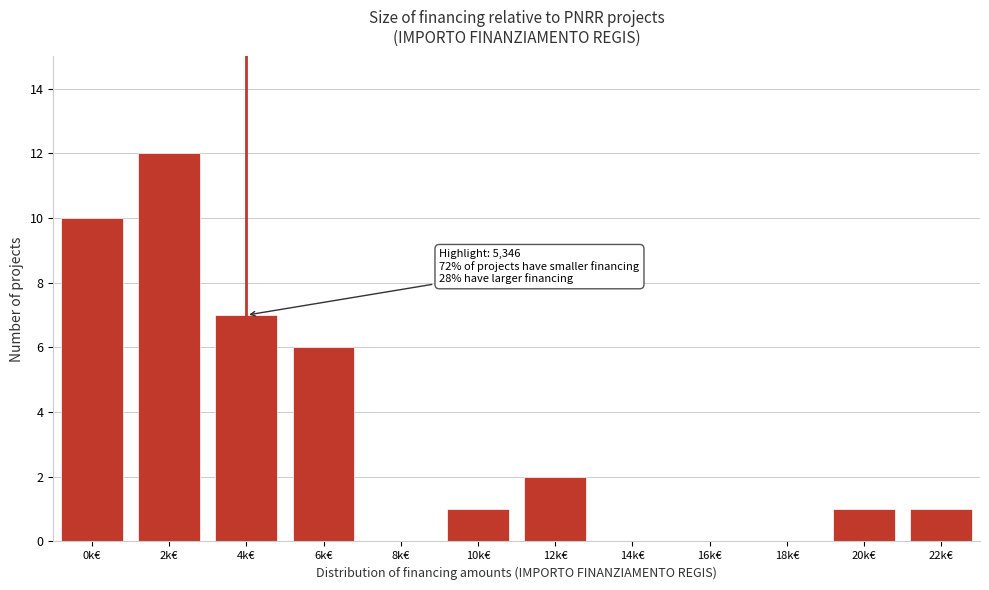

Reading left to right, list all the values displayed in this chart.

0k€=10	2k€=12	4k€=7	6k€=6	8k€=0	10k€=1	12k€=2	14k€=0	16k€=0	18k€=0	20k€=1	22k€=1